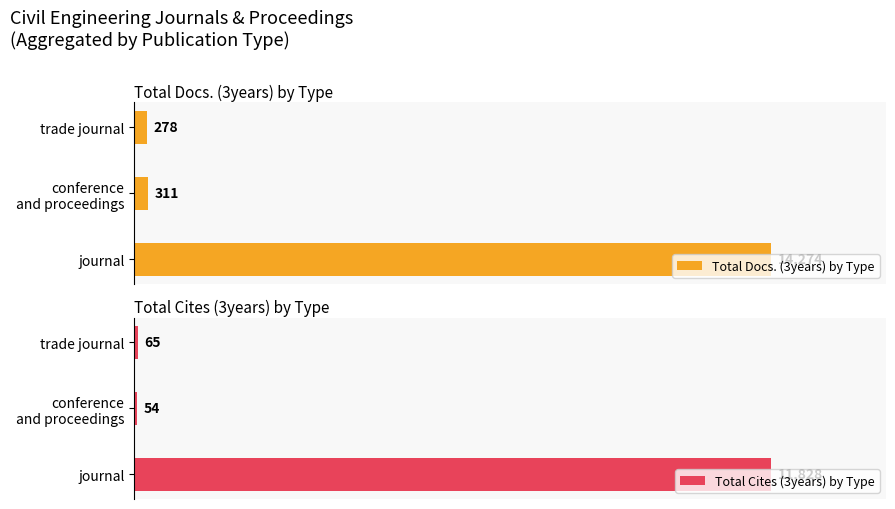

How many values in the Total Cites (3years) by Type series exceed 65?

1